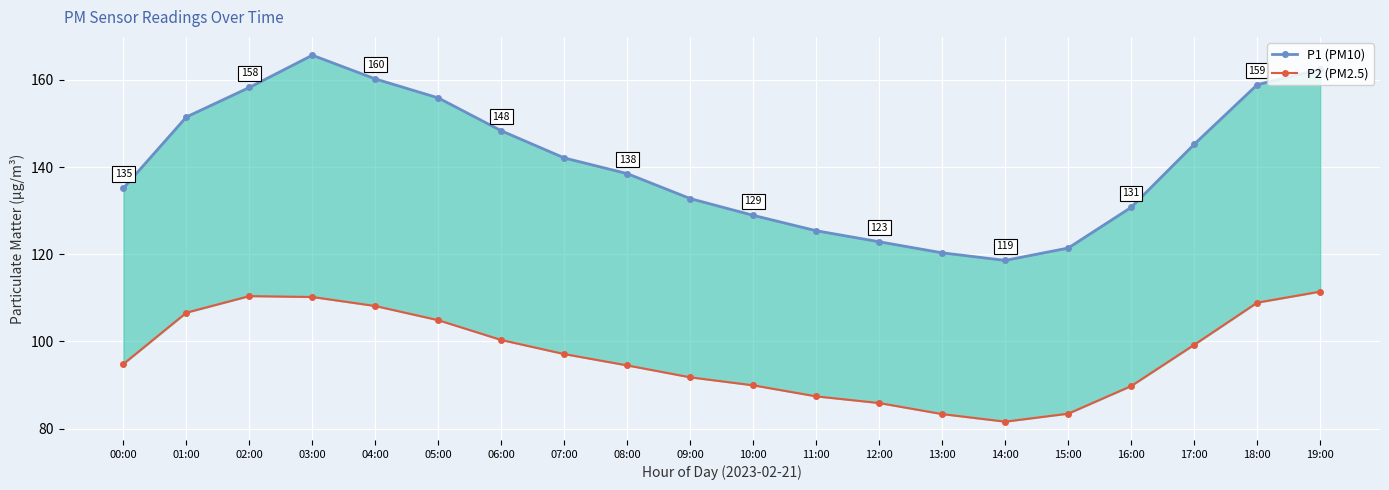

Is the value of P2 (PM2.5) at 12:00 greater than the value of P1 (PM10) at 05:00?

No